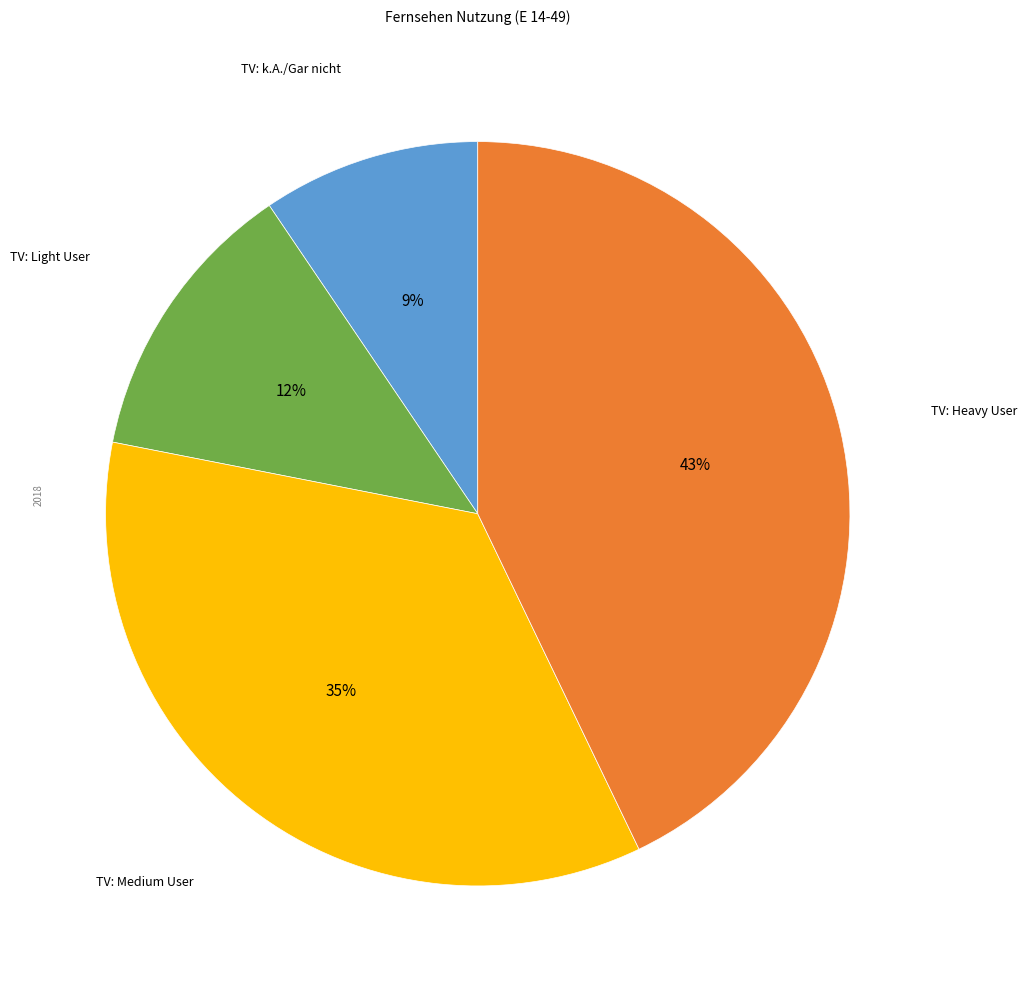

Does any single category account for the majority?

No